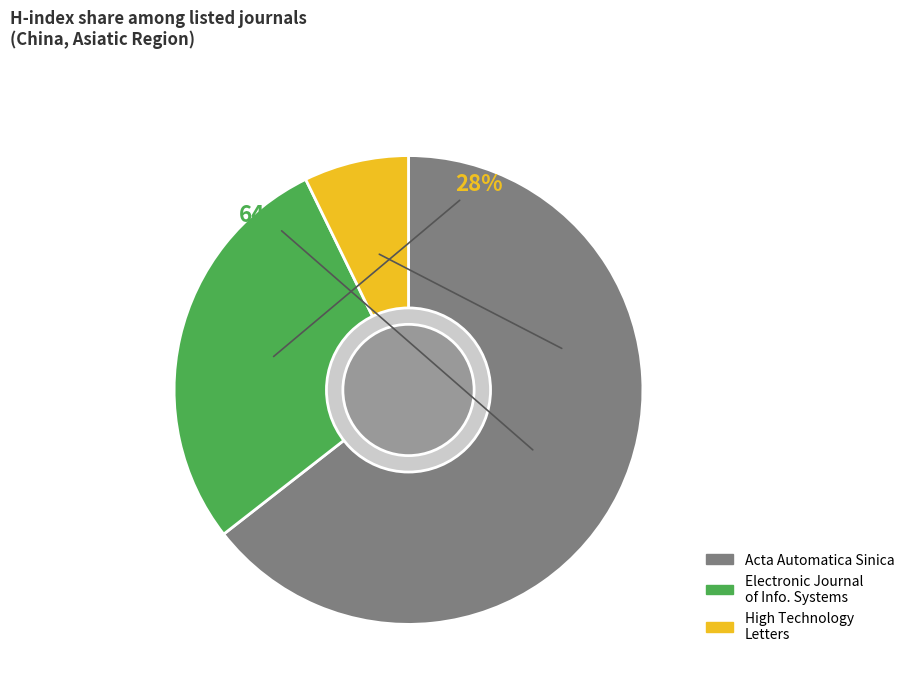

Does High Technology Letters represent more than half of the total?

No